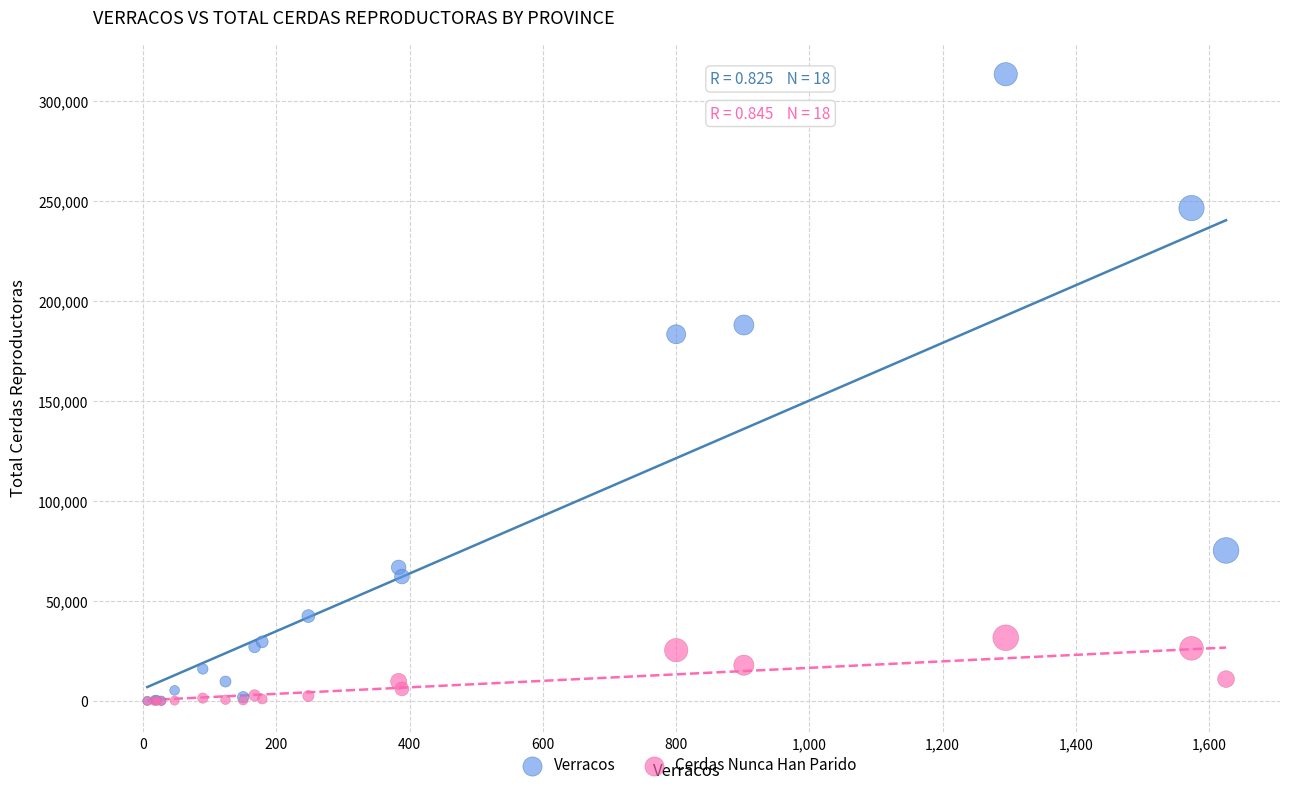

In the Verracos series, what Y value is closest to 156854?

183471.4